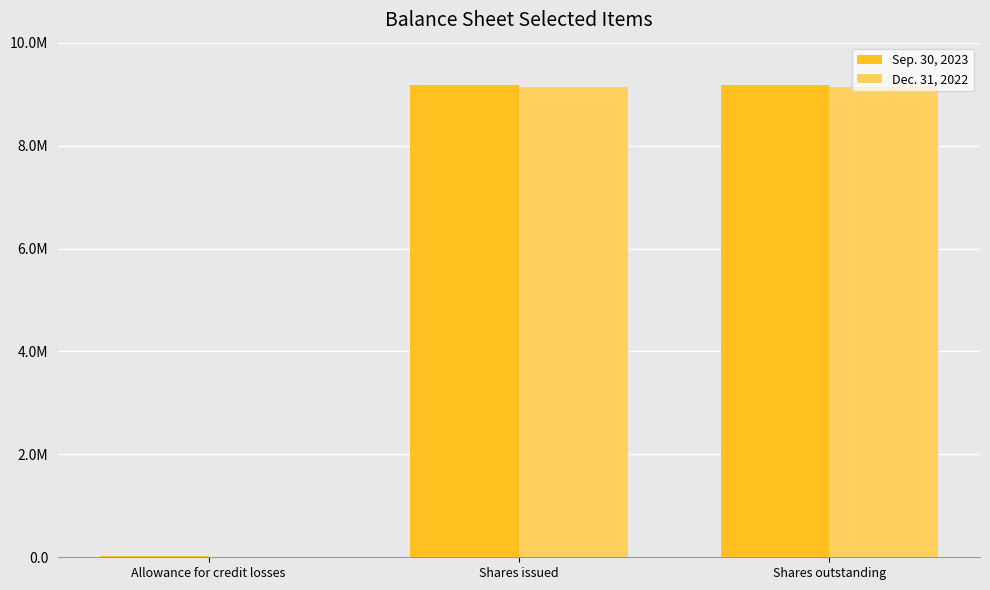

Rank the series at Shares issued from highest to lowest value.

Sep. 30, 2023, Dec. 31, 2022